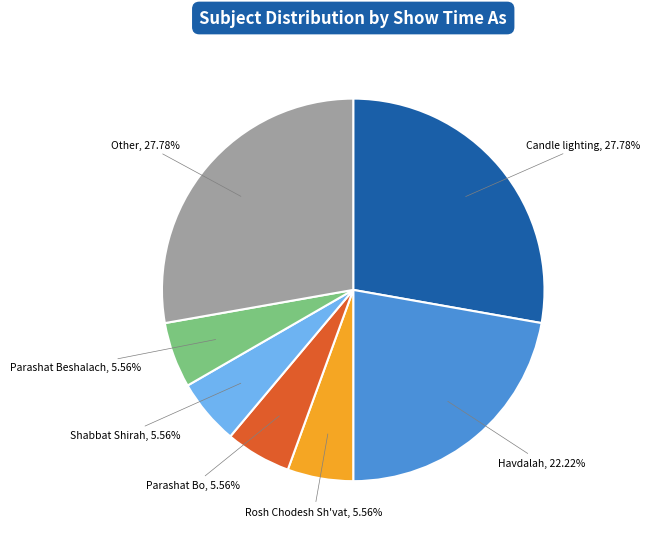

Is there any slice that represents more than half of the pie?

No